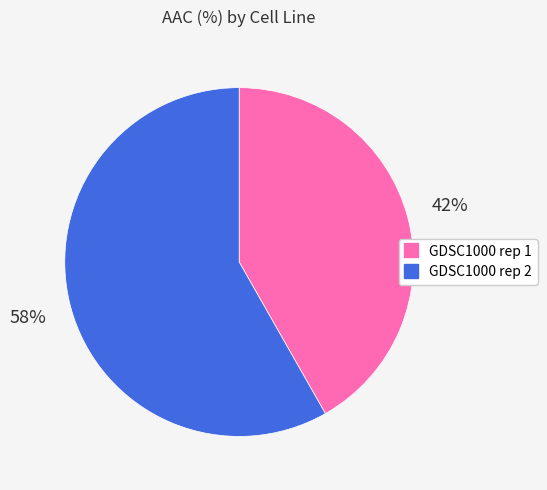

Is the sum of GDSC1000 rep 1 and GDSC1000 rep 2 greater than half?

Yes